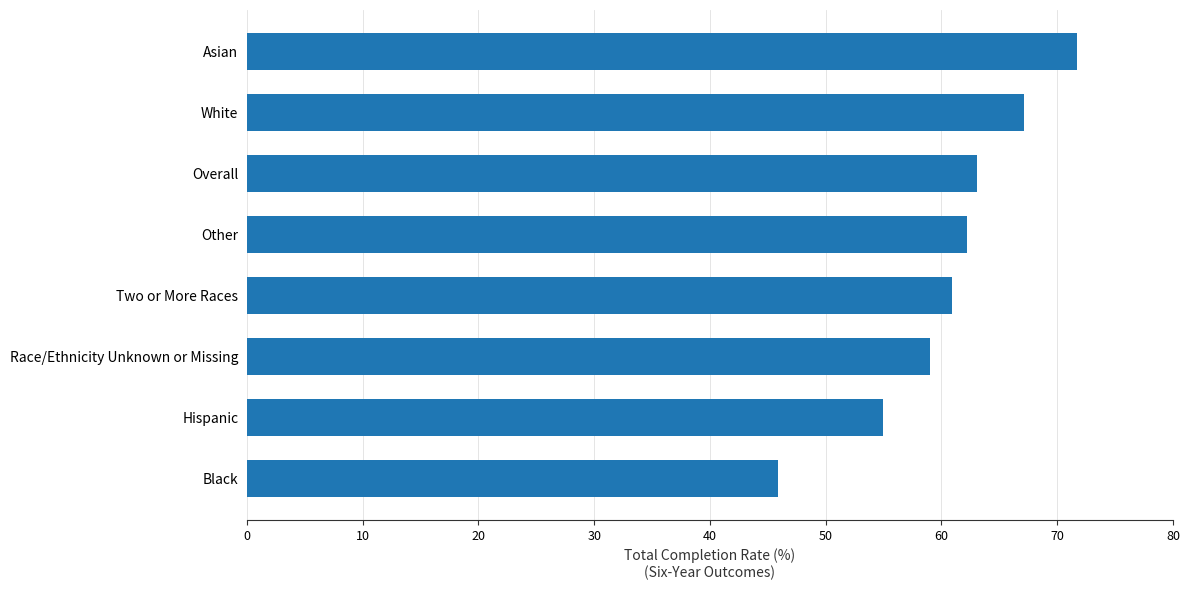

What value does the data have at Black?

45.9